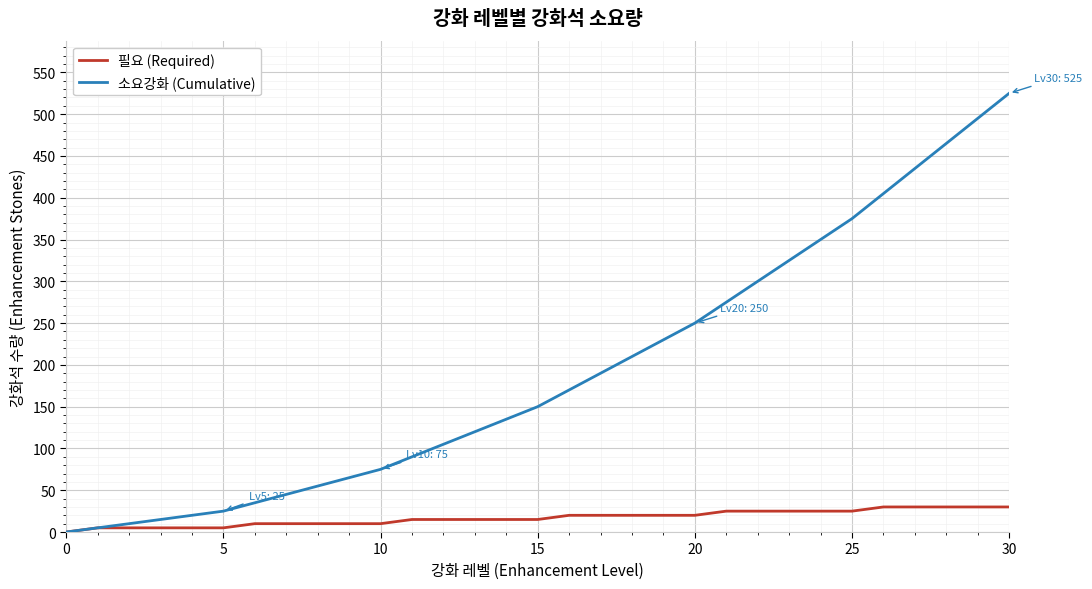

List the series in order of their overall mean, highest first.

소요강화 (Cumulative), 필요 (Required)